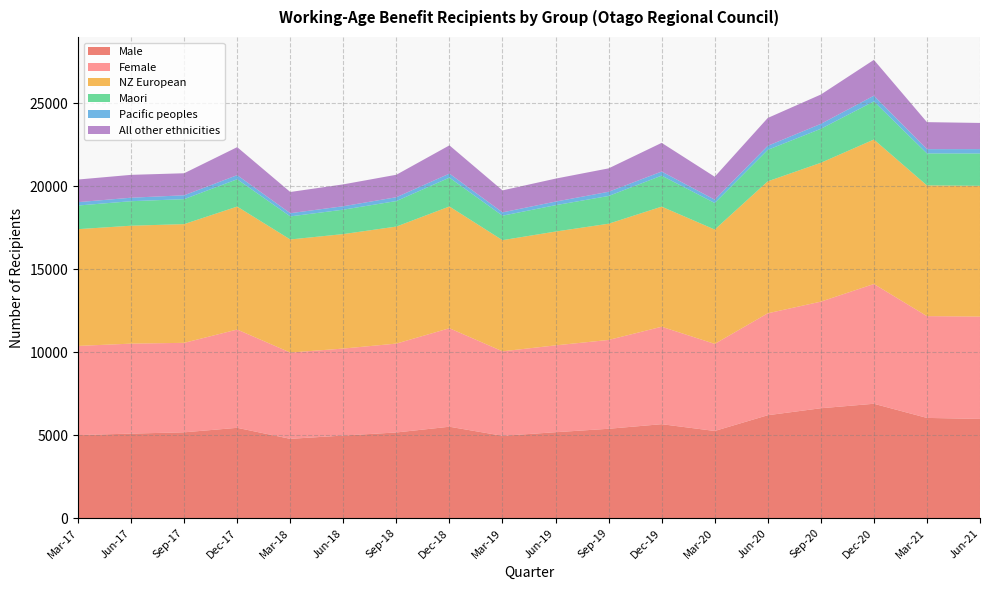

Reading left to right, list all the values displayed in this chart.

Male: 5004	5094	5172	5442	4779	4977	5163	5508	4962	5178	5385	5661	5253	6201	6621	6891	6039	5979
Female: 5370	5418	5388	5919	5196	5238	5352	5931	5088	5229	5349	5868	5244	6138	6420	7212	6129	6162
NZ European: 7032	7101	7149	7404	6810	6894	7047	7332	6693	6855	6999	7233	6885	7947	8361	8700	7872	7875
Maori: 1422	1476	1503	1644	1389	1470	1536	1737	1473	1587	1671	1866	1599	1896	2046	2295	1926	1947
Pacific peoples: 204	210	234	249	192	207	231	243	201	216	252	246	201	243	297	345	258	264
All other ethnicities: 1362	1377	1326	1686	1278	1317	1353	1701	1323	1383	1410	1728	1380	1677	1767	2157	1626	1575